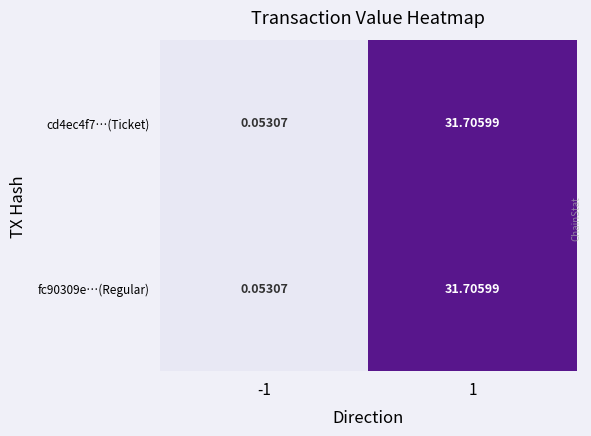

Is the value of fc90309e…(Regular) at -1 greater than the value of cd4ec4f7…(Ticket) at 1?

No